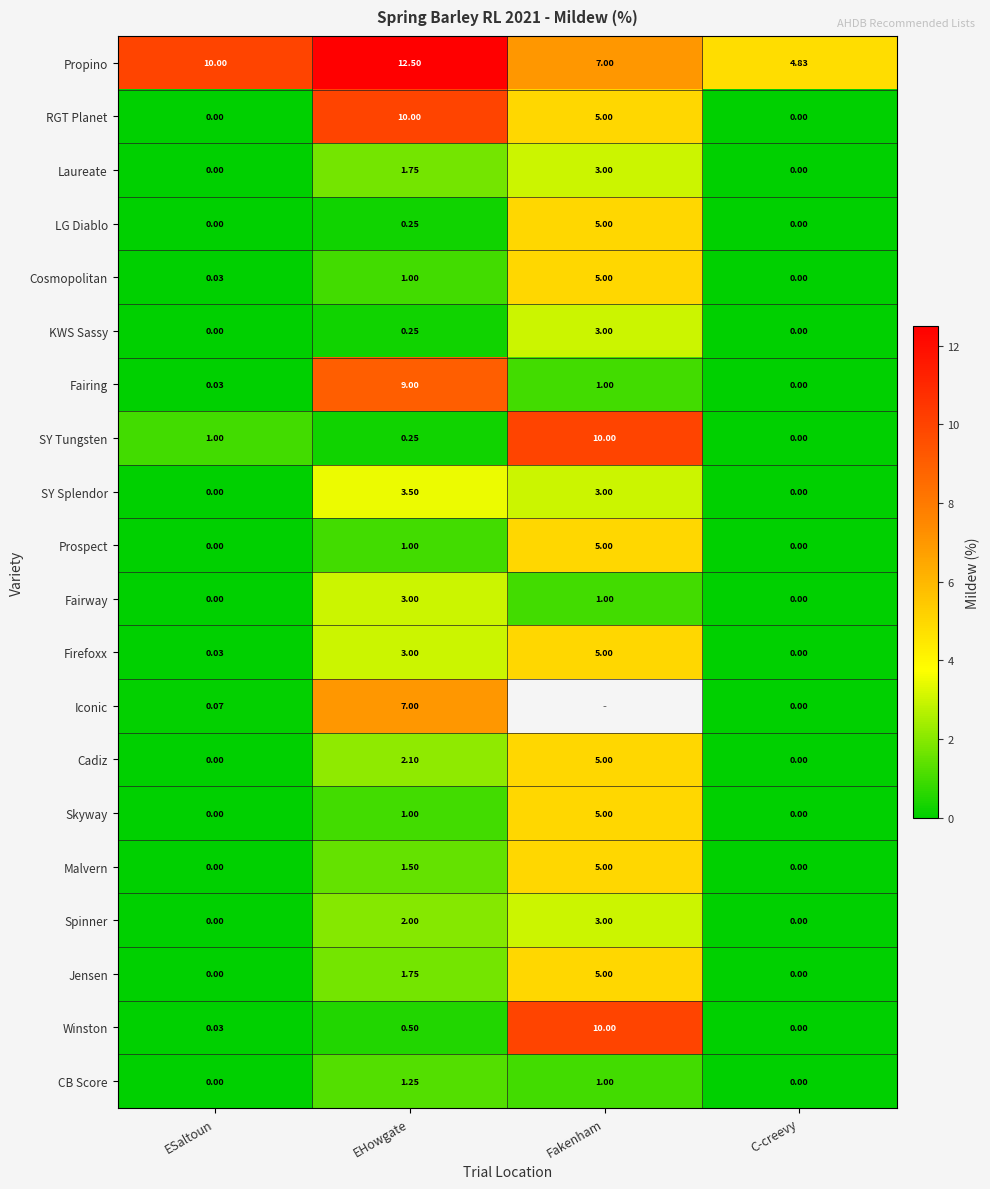

True or false: Prospect has a value of 0.0 at C-creevy.

True